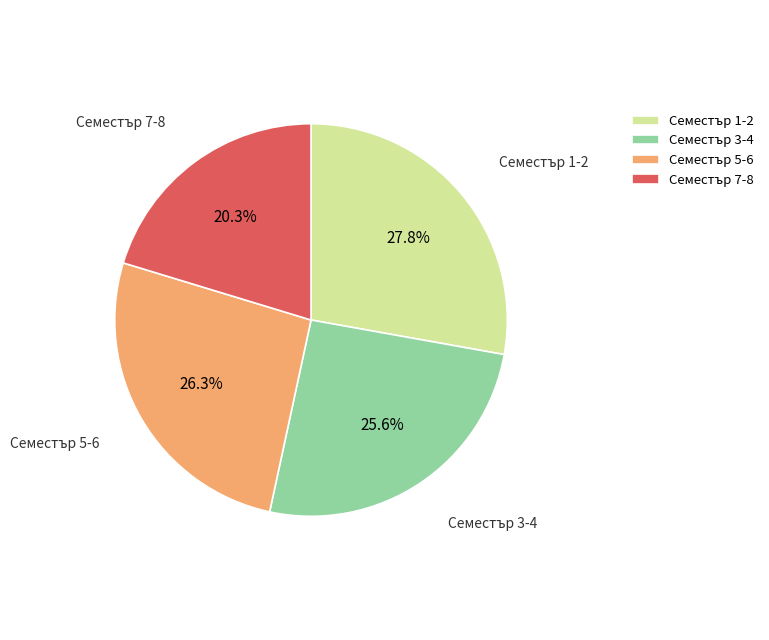

Which slice is the smallest?

Семестър 7-8